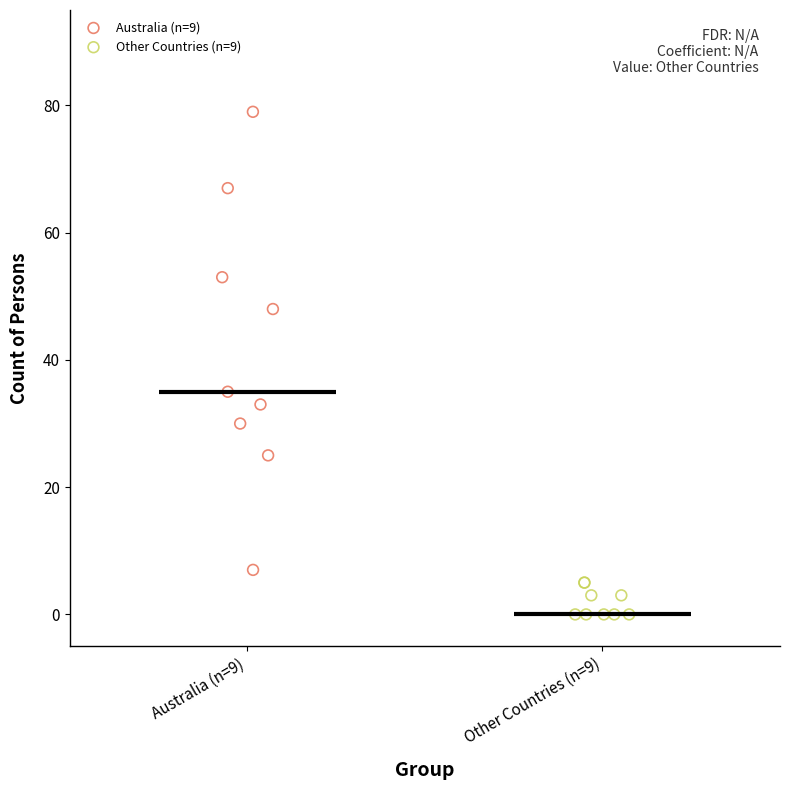

Which series contains the highest Y value?

Australia (n=9)